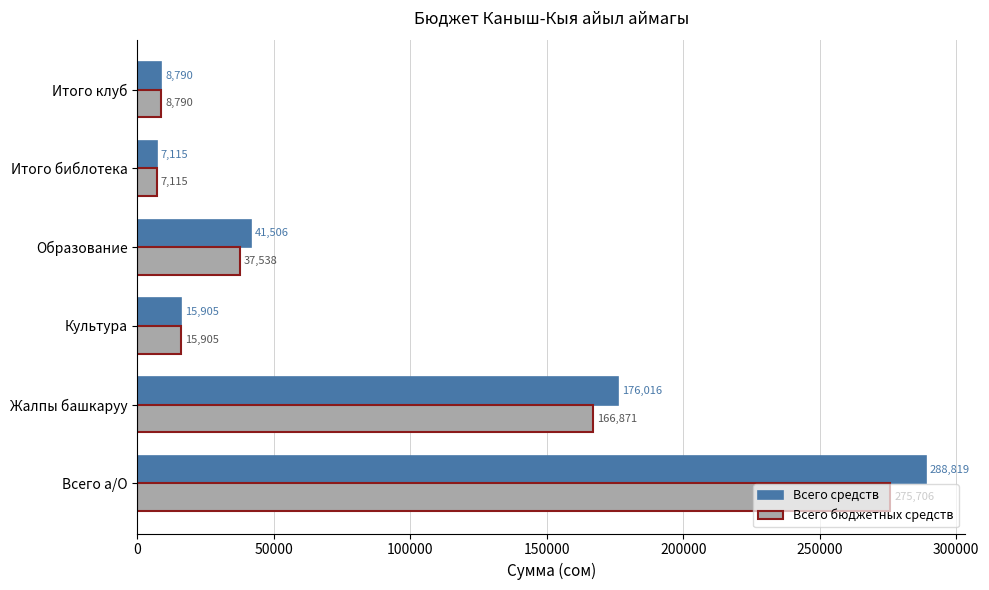

How many values in the Всего средств series are below 41506?

3